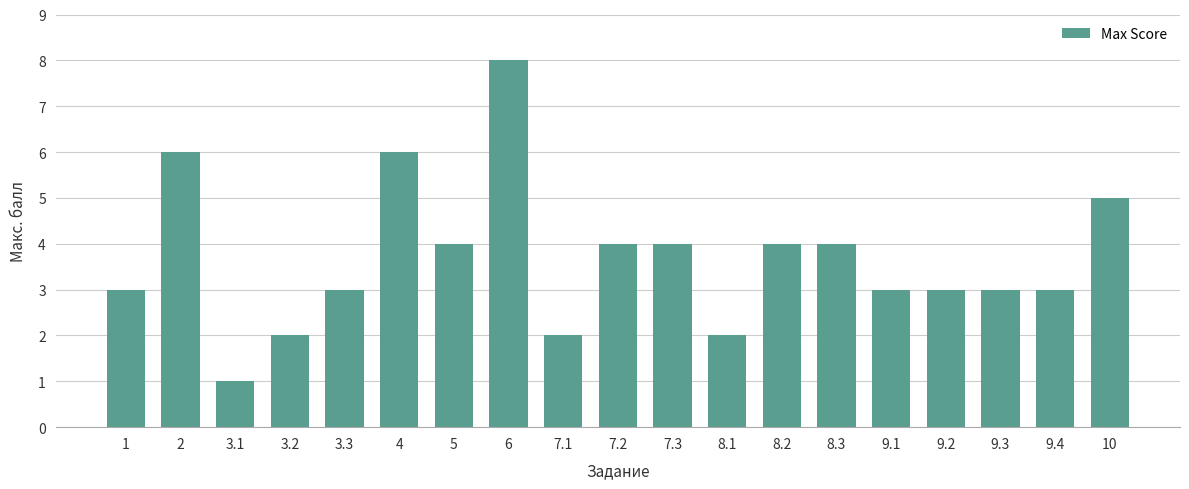

Is it true that the value at 5 is 4?

True